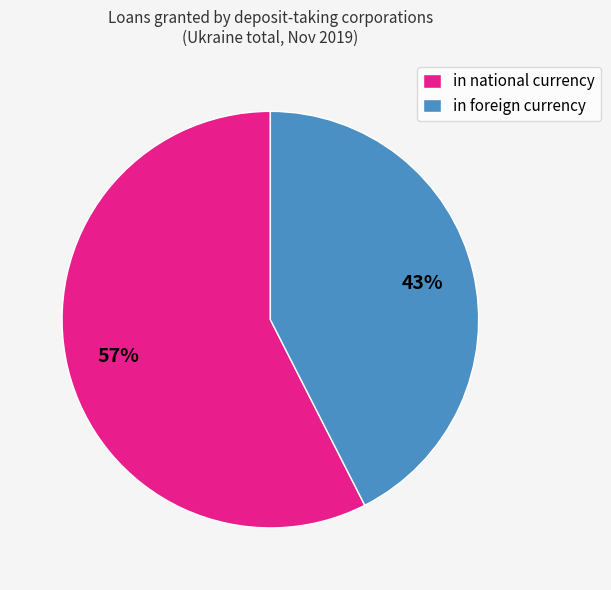

Which category has the biggest portion of the pie?

in national currency